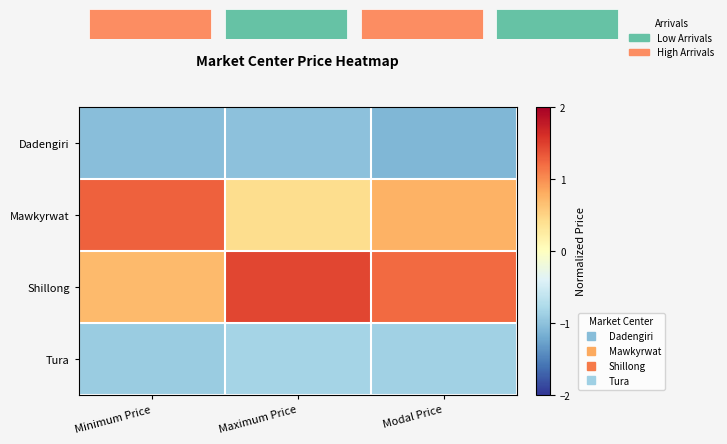

At which category is the sum across all series the highest?

Maximum Price